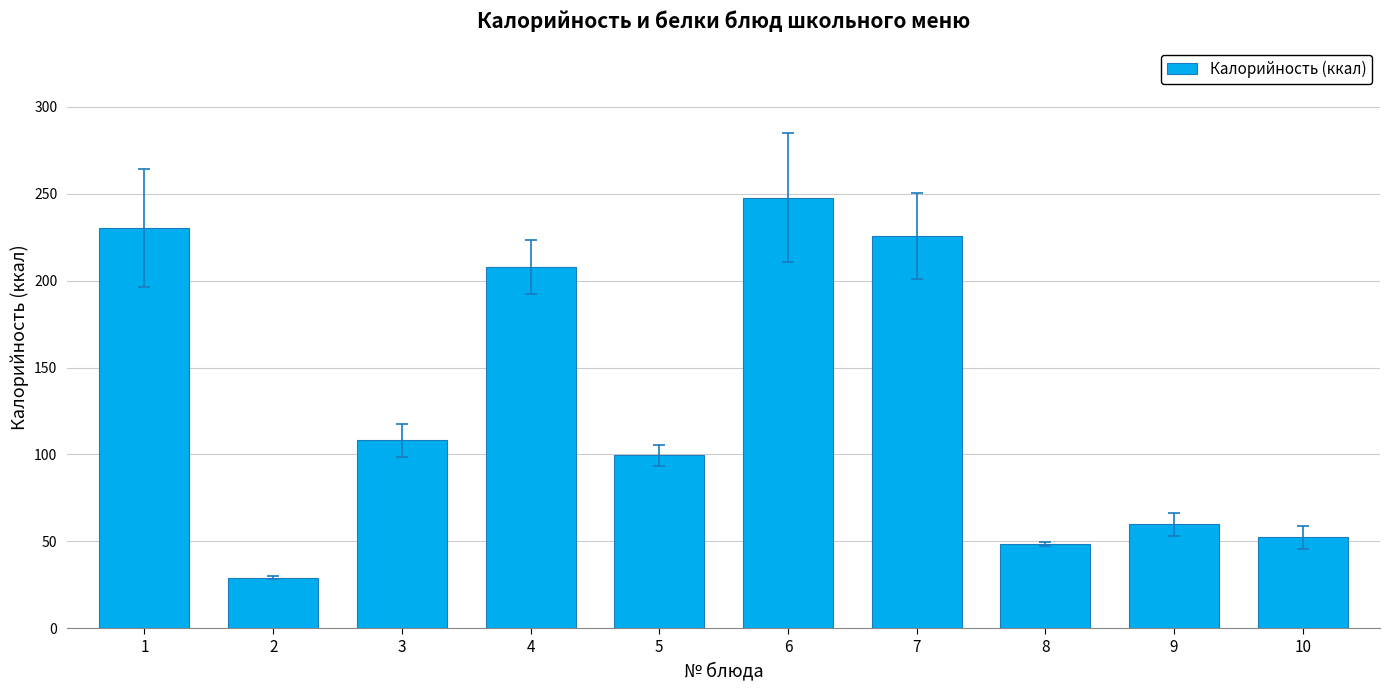

Are the bars horizontal?

No